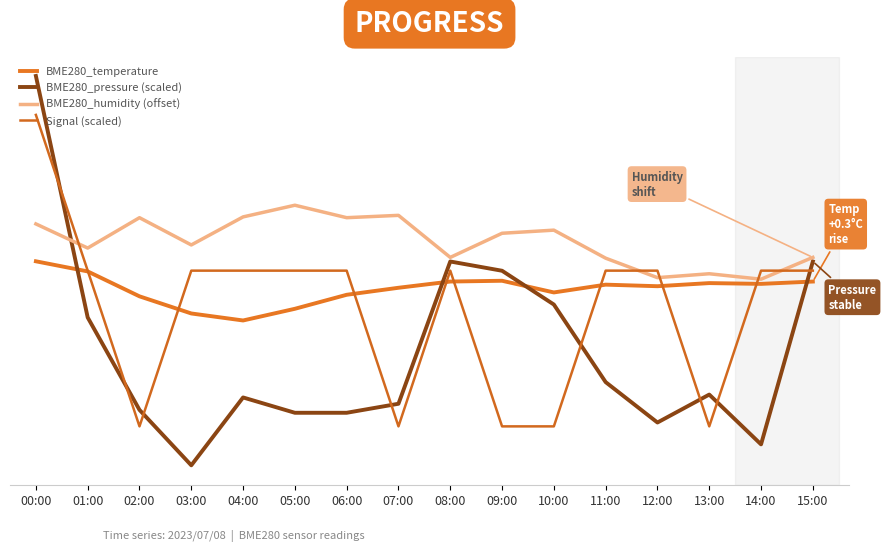

In BME280_pressure (scaled), how many points are higher than both neighbors (excluding endpoints)?

3